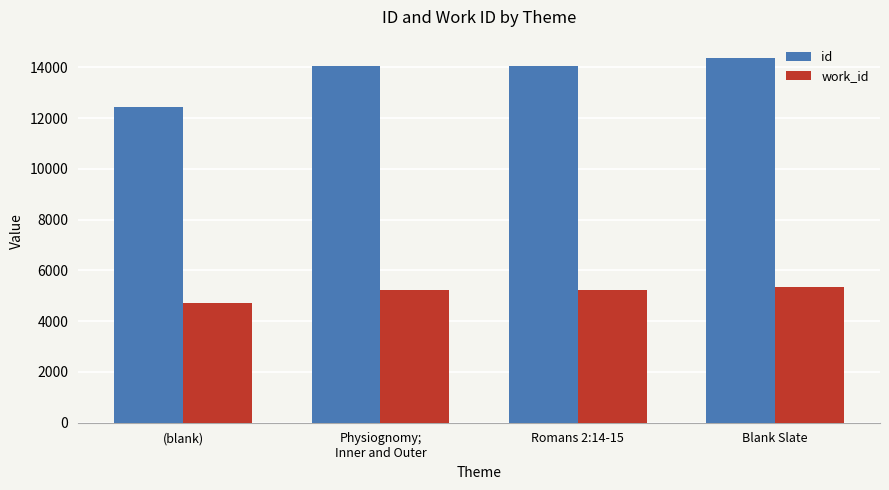

What is the average value of the work_id series?

5126